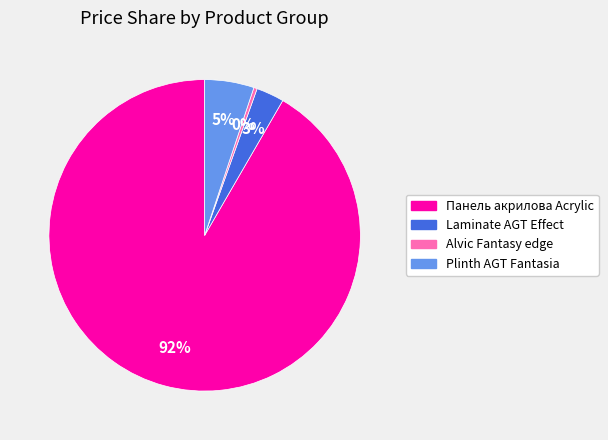

Do Laminate AGT Effect and Plinth AGT Fantasia together represent more than half of the pie?

No